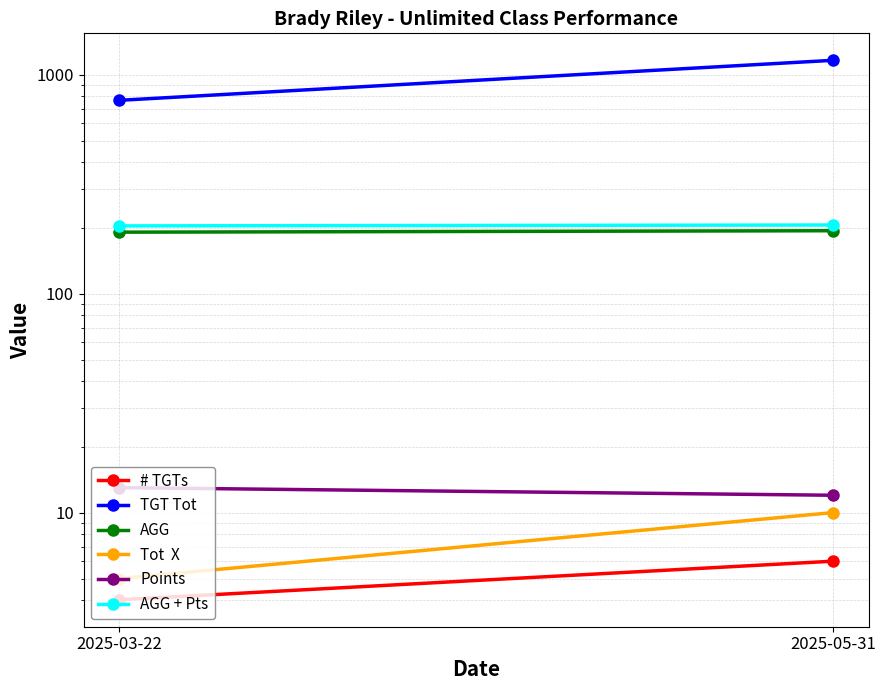

Which series has the largest total across all categories?

TGT Tot